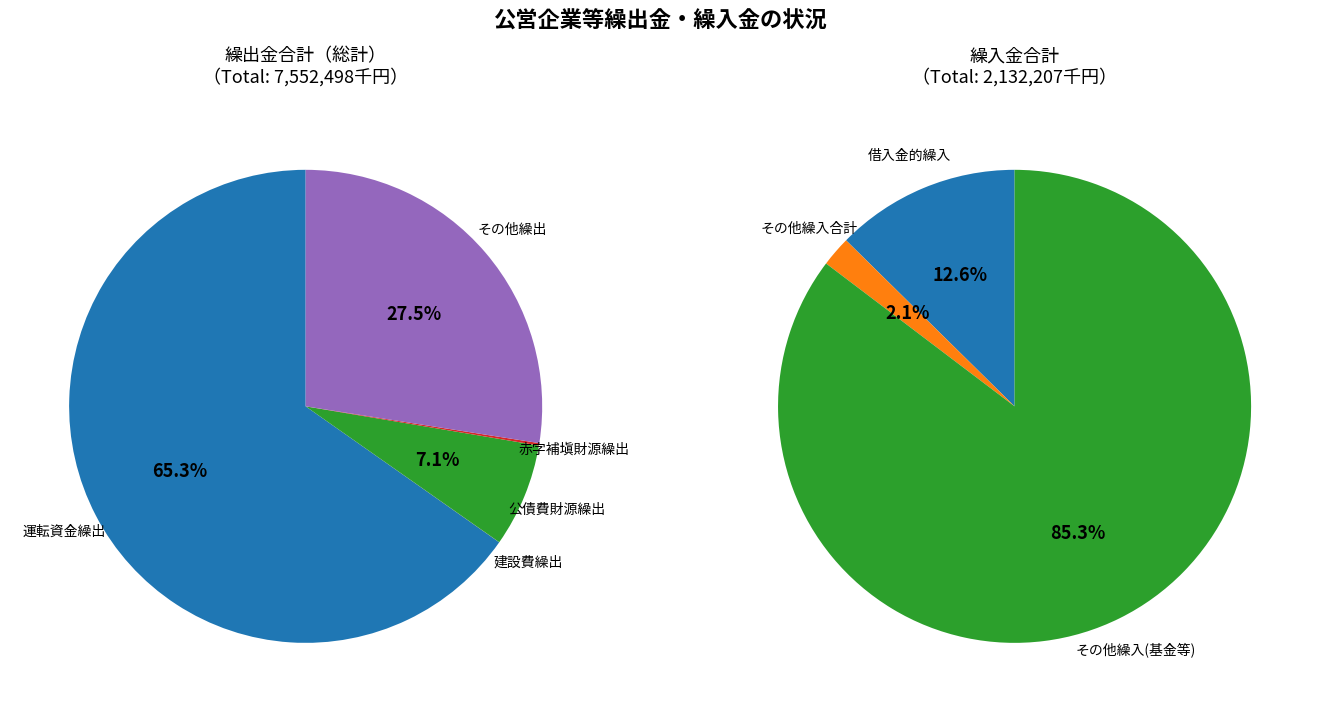

Is there any slice that represents more than half of the pie?

Yes